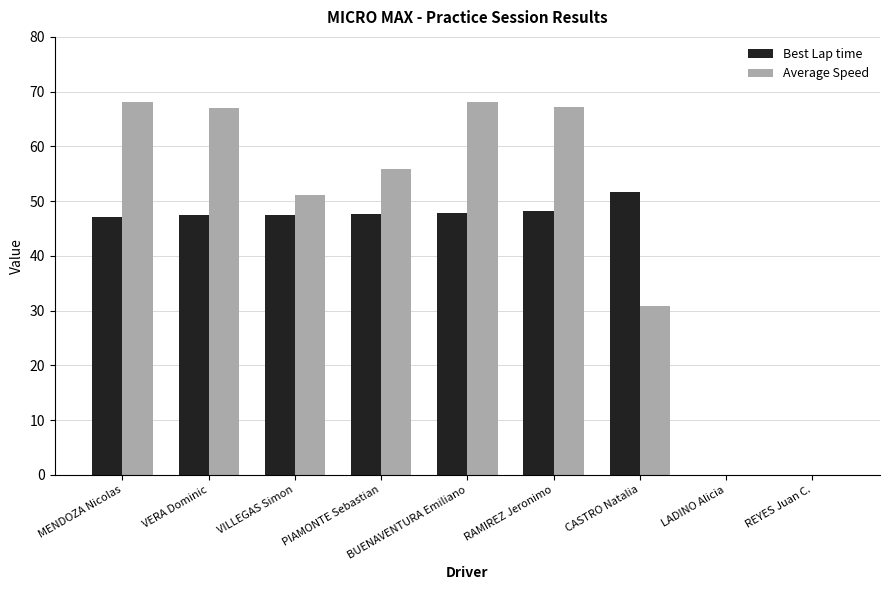

What is the sum of all Best Lap time values?

337.3